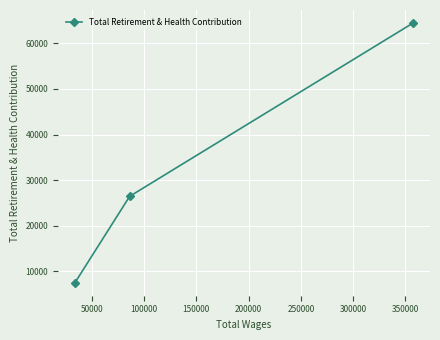

What is the difference between the maximum and second lowest values?

38032